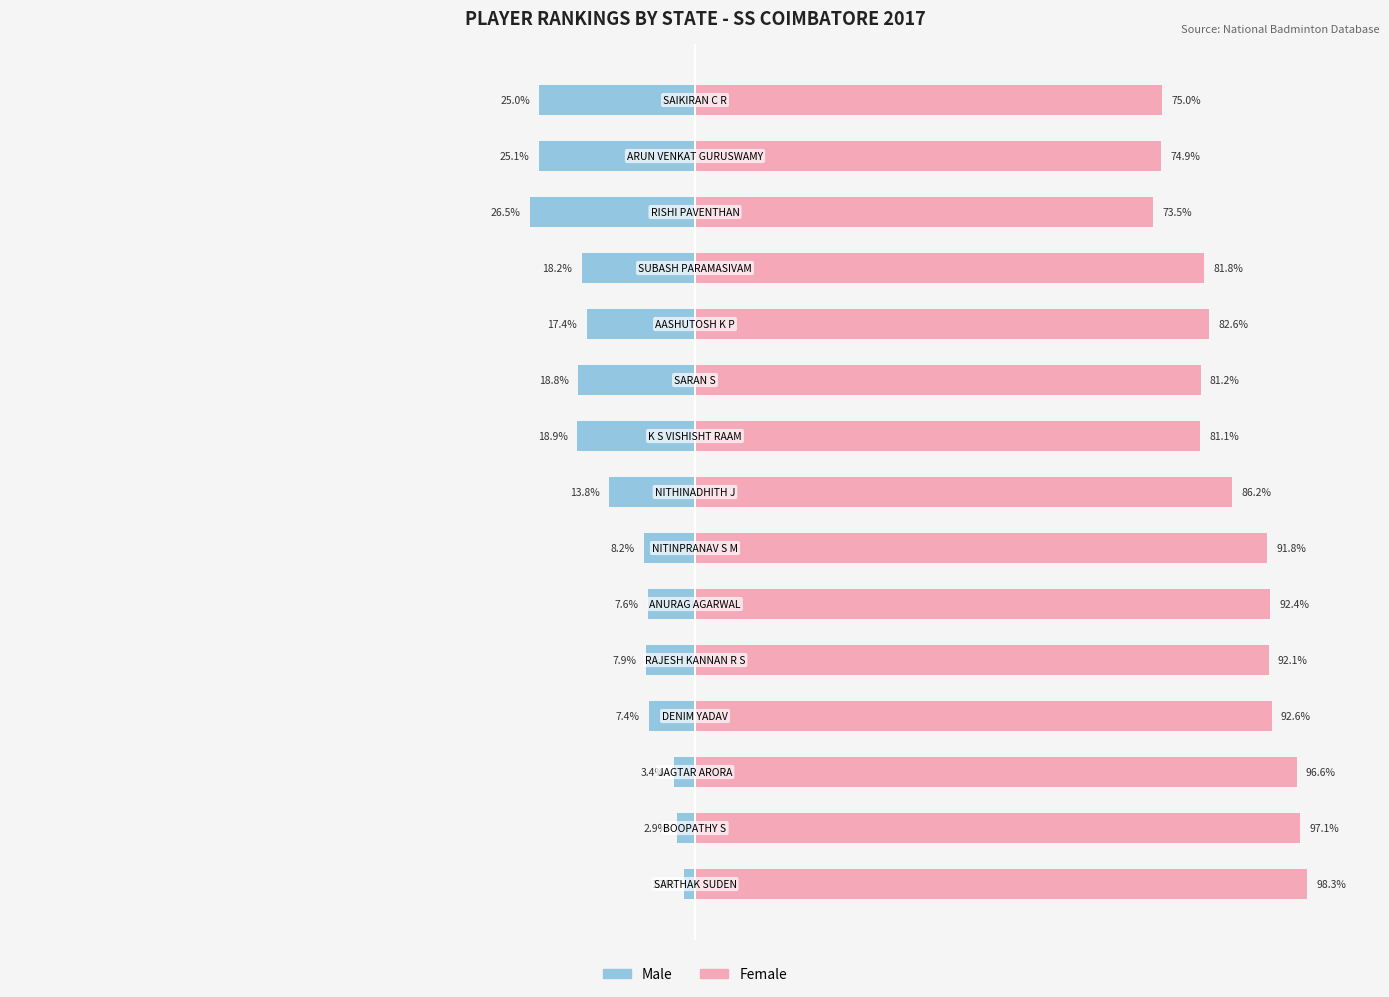

What are all the series names shown in the legend?

Male, Female